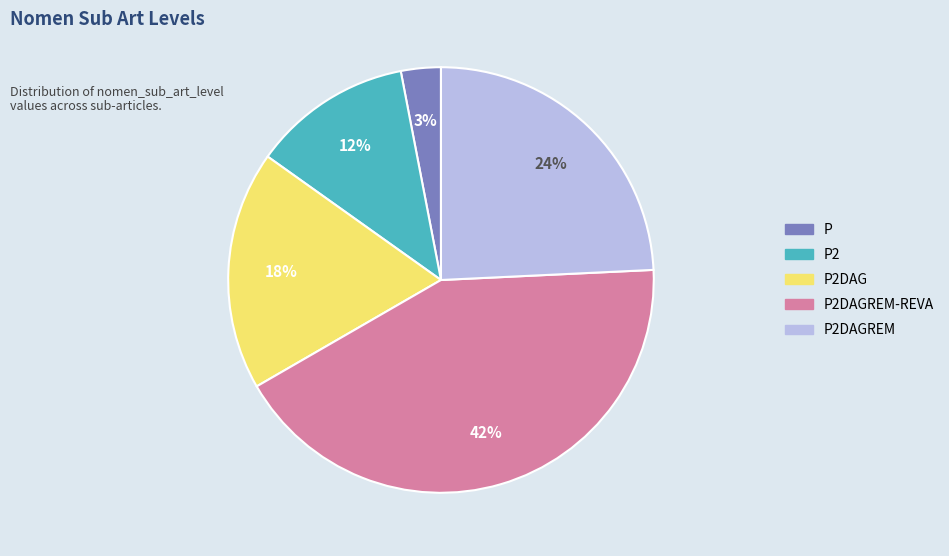

To the nearest percent, what is the average slice percentage?

20%